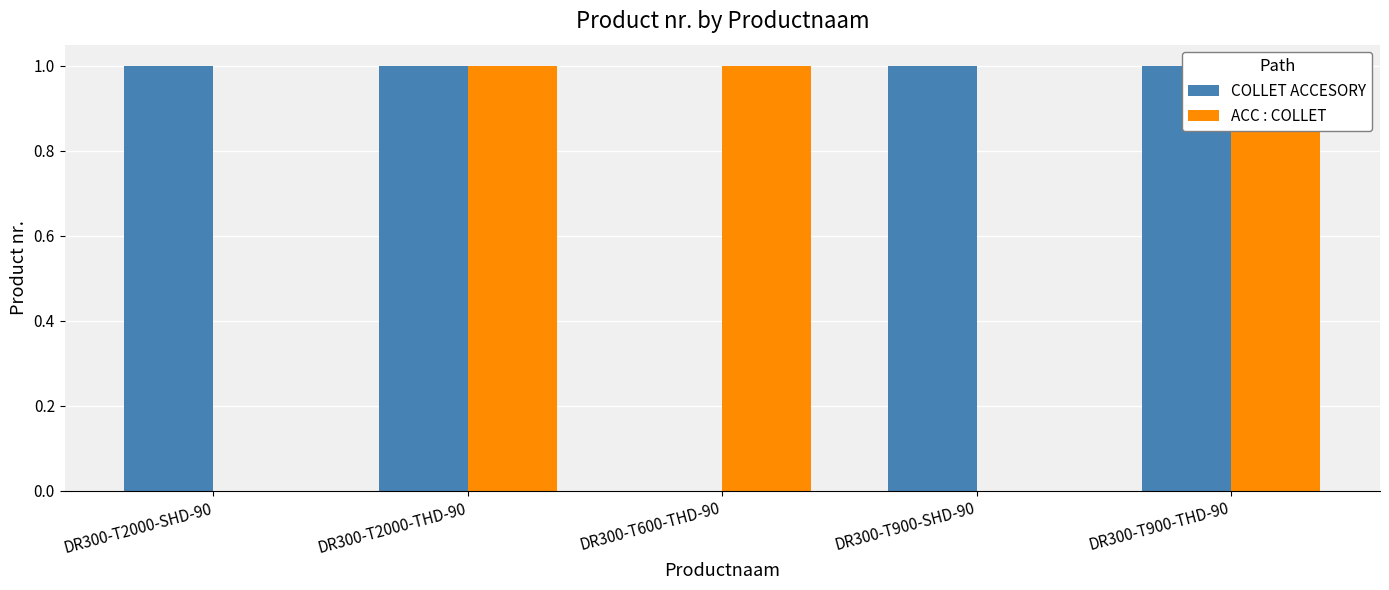

Is it true that ACC : COLLET equals 0 at DR300-T2000-SHD-90?

True